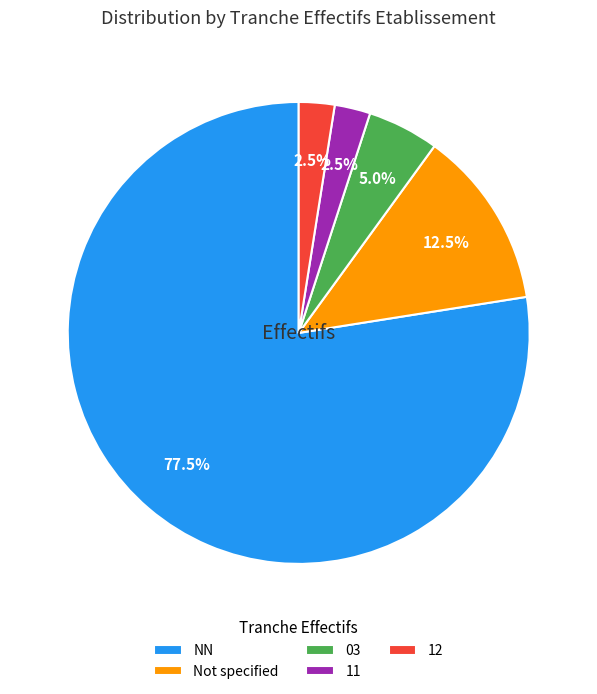

What portion of the pie excludes 03?

95.0%